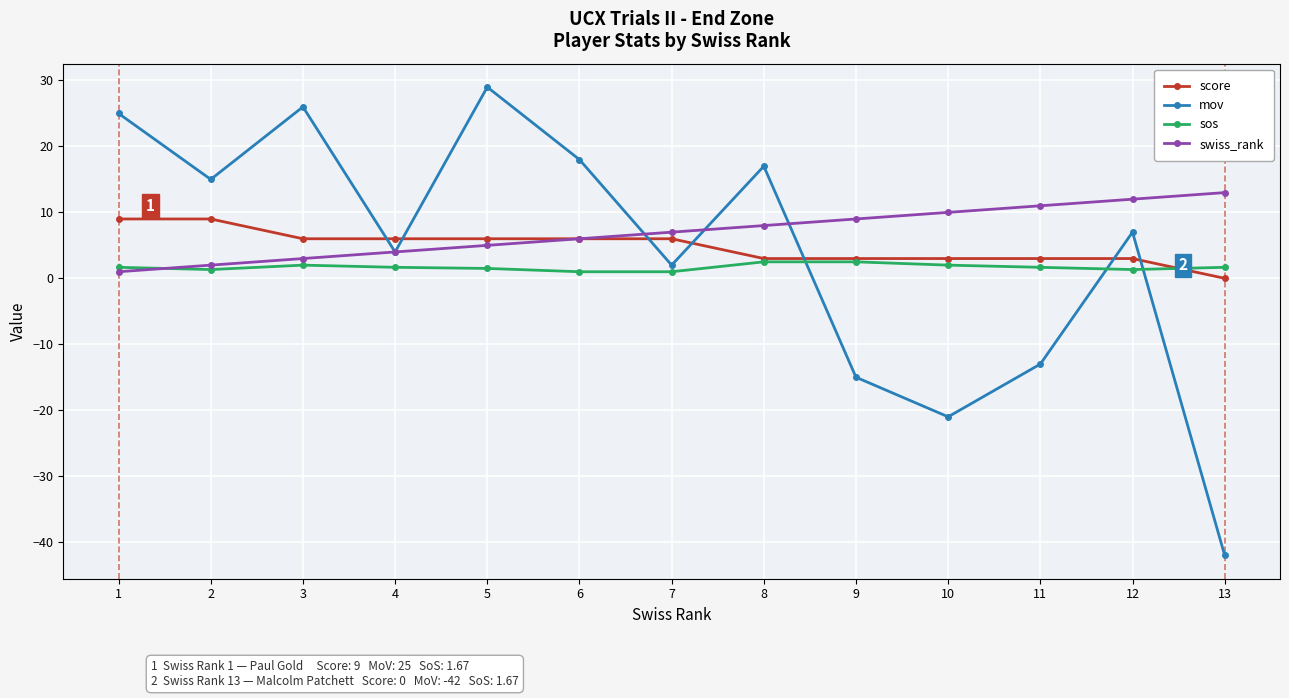

What is the difference between the second highest and minimum values in the swiss_rank series?

11.0